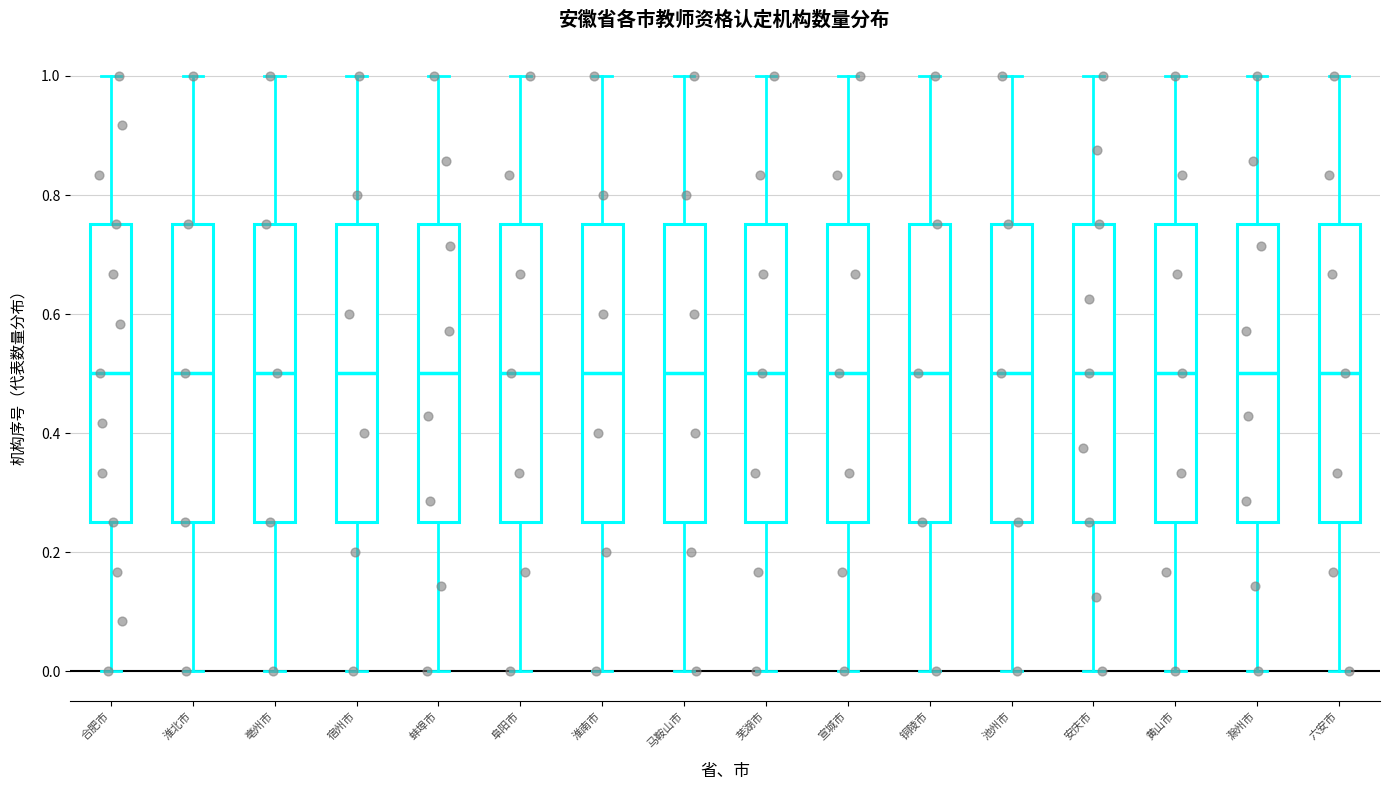

Reading left to right, transcribe this box plot: for each box, give where its median line is, the range the box spans, and where its two whiskers end, as read against the y-axis. The values are not printed on the chart, so give them approximately, as read against the axis.

合肥市: median 0.50, box 0.26 to 0.76, whiskers 0.00 to 1.00
淮北市: median 0.50, box 0.26 to 0.76, whiskers 0.00 to 1.00
亳州市: median 0.50, box 0.26 to 0.76, whiskers 0.00 to 1.00
宿州市: median 0.50, box 0.26 to 0.76, whiskers 0.00 to 1.00
蚌埠市: median 0.50, box 0.26 to 0.76, whiskers 0.00 to 1.00
阜阳市: median 0.50, box 0.26 to 0.76, whiskers 0.00 to 1.00
淮南市: median 0.50, box 0.26 to 0.76, whiskers 0.00 to 1.00
马鞍山市: median 0.50, box 0.26 to 0.76, whiskers 0.00 to 1.00
芜湖市: median 0.50, box 0.26 to 0.76, whiskers 0.00 to 1.00
宣城市: median 0.50, box 0.26 to 0.76, whiskers 0.00 to 1.00
铜陵市: median 0.50, box 0.26 to 0.76, whiskers 0.00 to 1.00
池州市: median 0.50, box 0.26 to 0.76, whiskers 0.00 to 1.00
安庆市: median 0.50, box 0.26 to 0.76, whiskers 0.00 to 1.00
黄山市: median 0.50, box 0.26 to 0.76, whiskers 0.00 to 1.00
滁州市: median 0.50, box 0.26 to 0.76, whiskers 0.00 to 1.00
六安市: median 0.50, box 0.26 to 0.76, whiskers 0.00 to 1.00